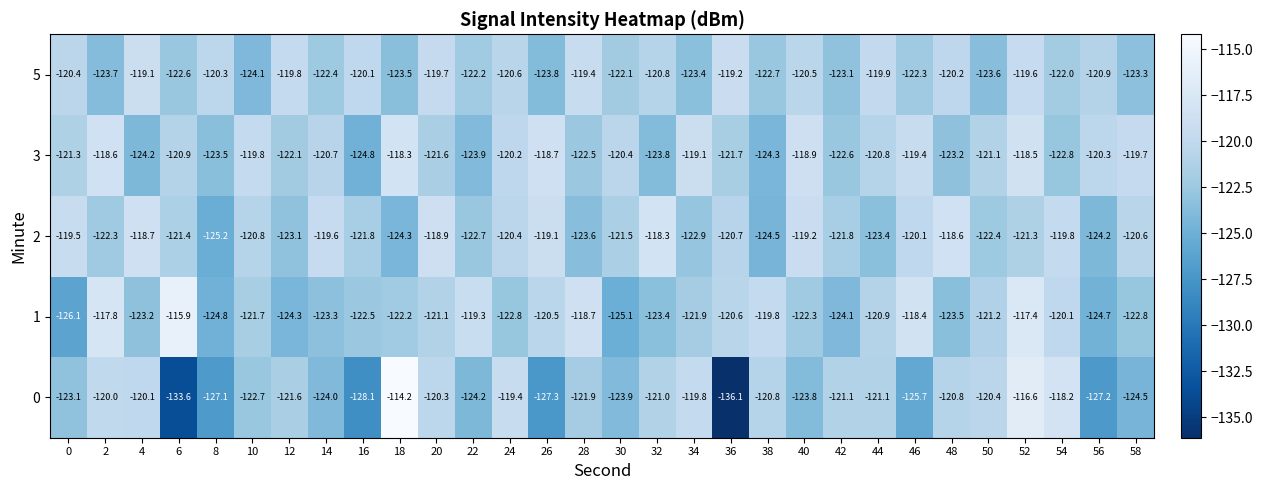

What is the difference between the highest and lowest values at 38?

4.7